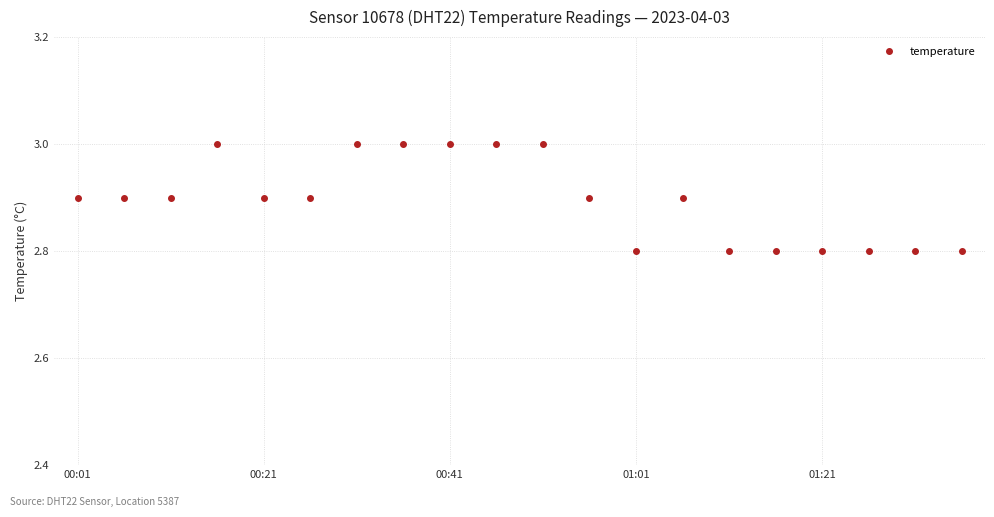

How many data points does each series have?

20